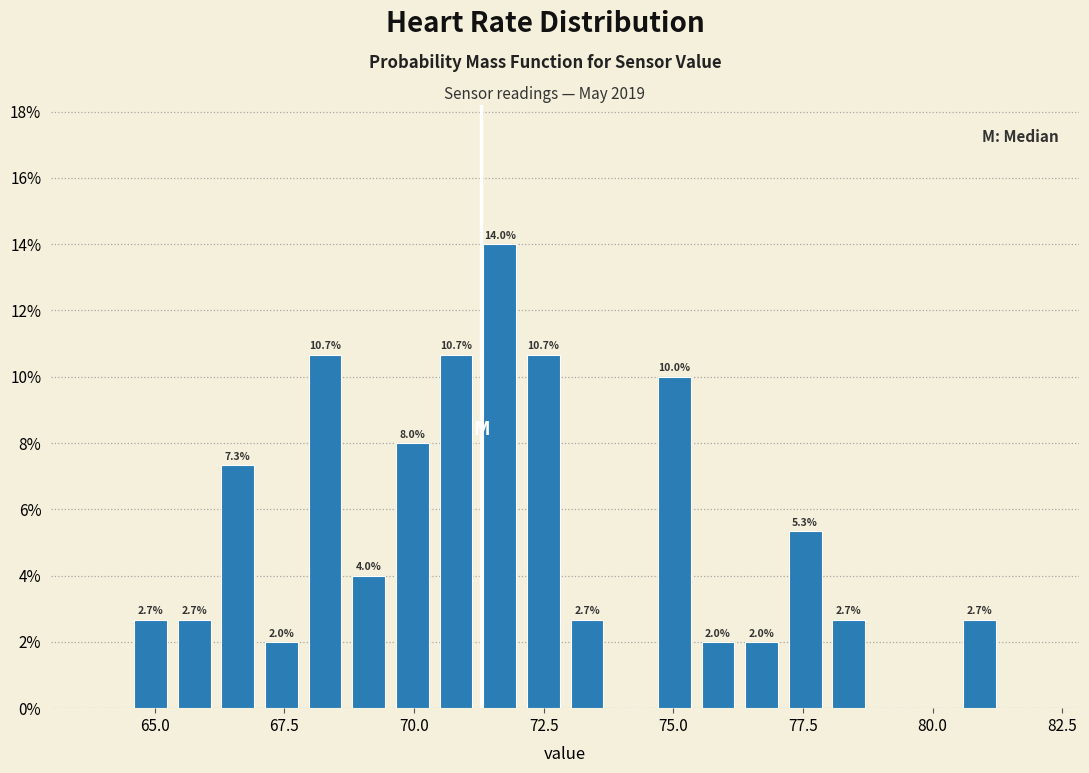

Around what value on the x-axis is the tallest bar? Give the approximate position of its centre, as read against the axis.

71.5